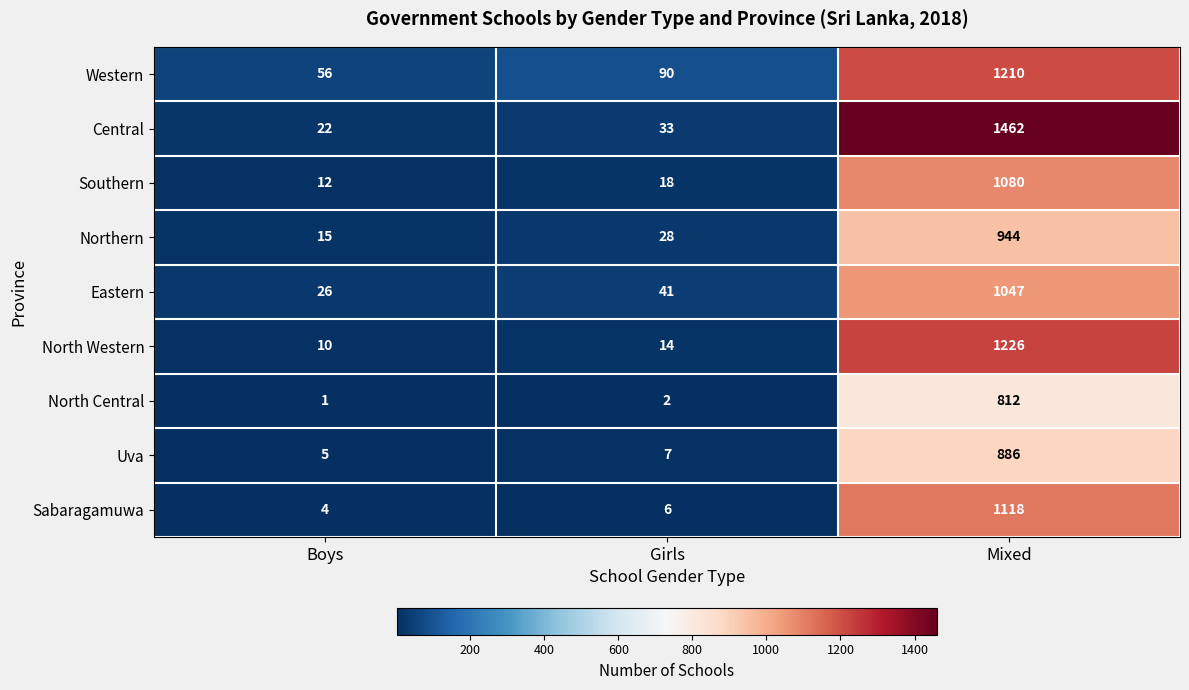

Is it true that Central equals 515 at Mixed?

False